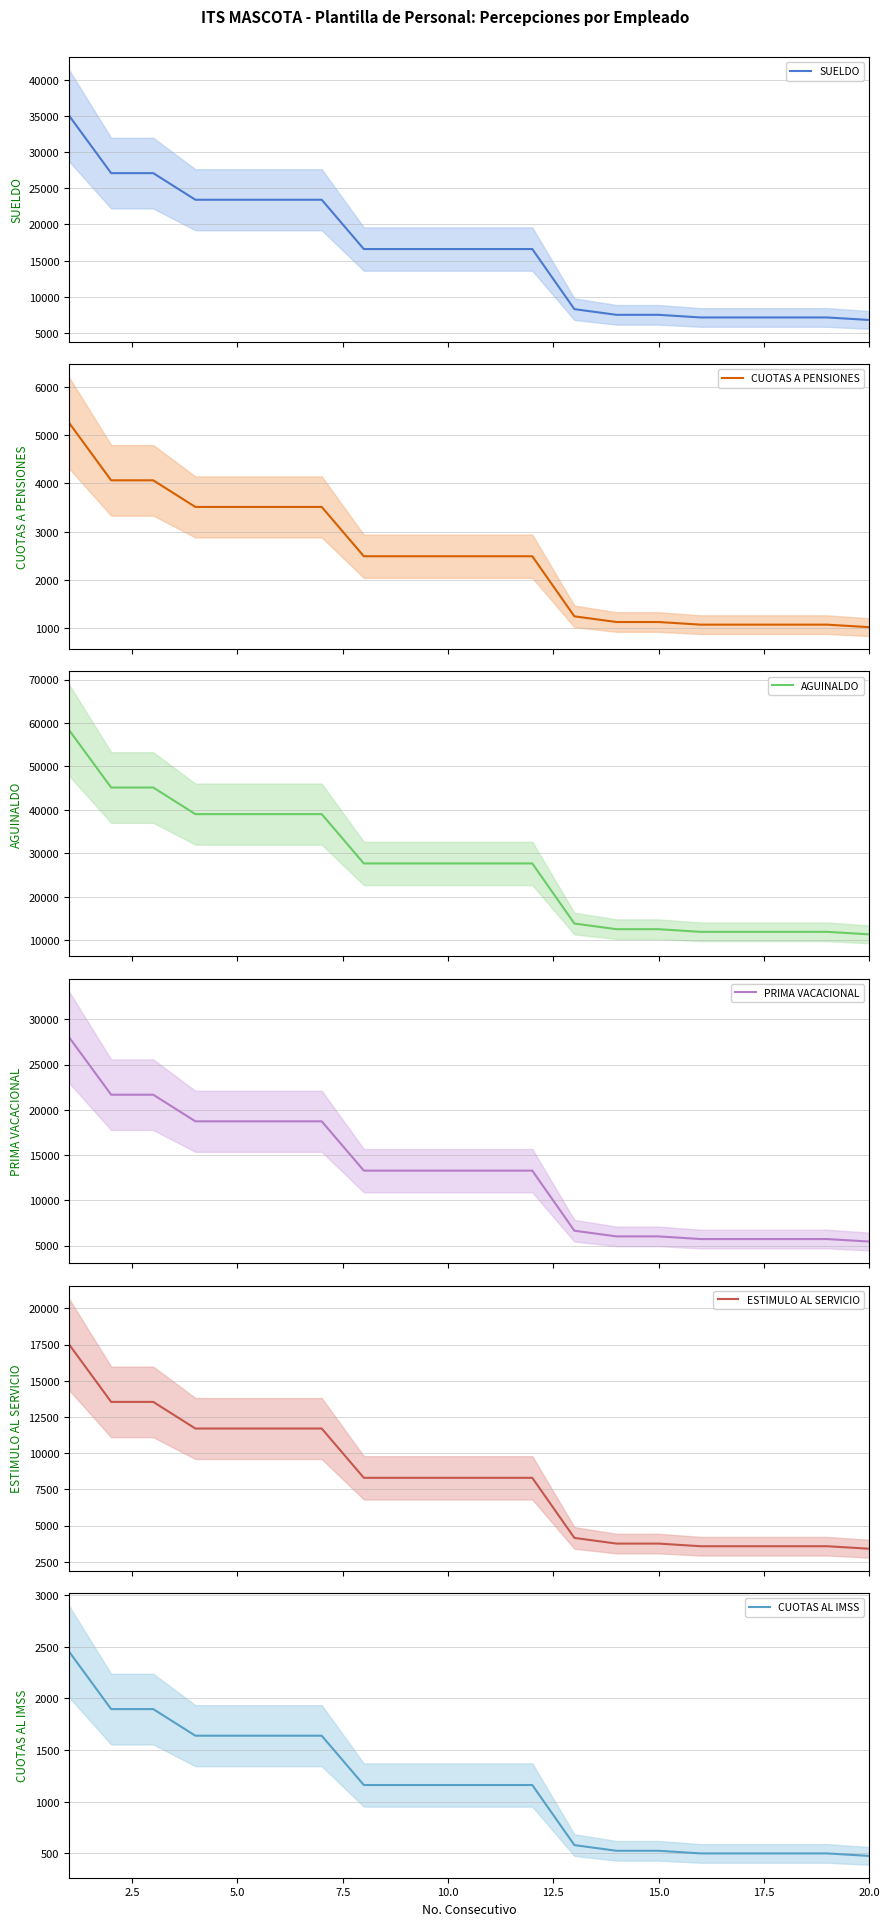

True or false: CUOTAS A PENSIONES has more than 2 points higher than both neighbors.

False